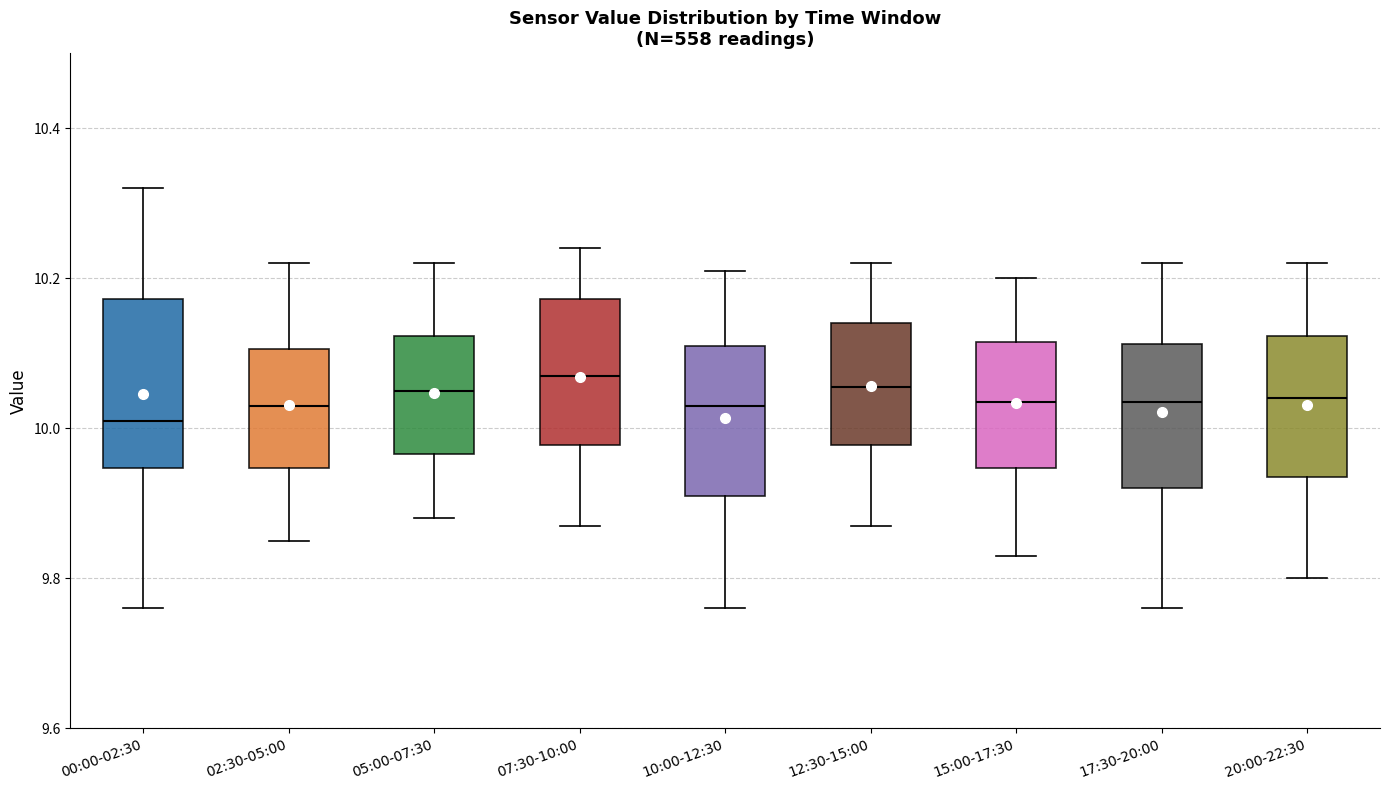

Reading left to right, read every box against the y-axis: the position of its median line, the range the box covers, and the ends of its whiskers. The values are not printed on the chart, so give them approximately, as read against the axis.

00:00-02:30: median 10.02, box 9.94 to 10.18, whiskers 9.76 to 10.32
02:30-05:00: median 10.04, box 9.94 to 10.10, whiskers 9.86 to 10.22
05:00-07:30: median 10.06, box 9.96 to 10.12, whiskers 9.88 to 10.22
07:30-10:00: median 10.08, box 9.98 to 10.18, whiskers 9.88 to 10.24
10:00-12:30: median 10.04, box 9.92 to 10.12, whiskers 9.76 to 10.22
12:30-15:00: median 10.06, box 9.98 to 10.14, whiskers 9.88 to 10.22
15:00-17:30: median 10.04, box 9.94 to 10.12, whiskers 9.84 to 10.20
17:30-20:00: median 10.04, box 9.92 to 10.12, whiskers 9.76 to 10.22
20:00-22:30: median 10.04, box 9.94 to 10.12, whiskers 9.80 to 10.22